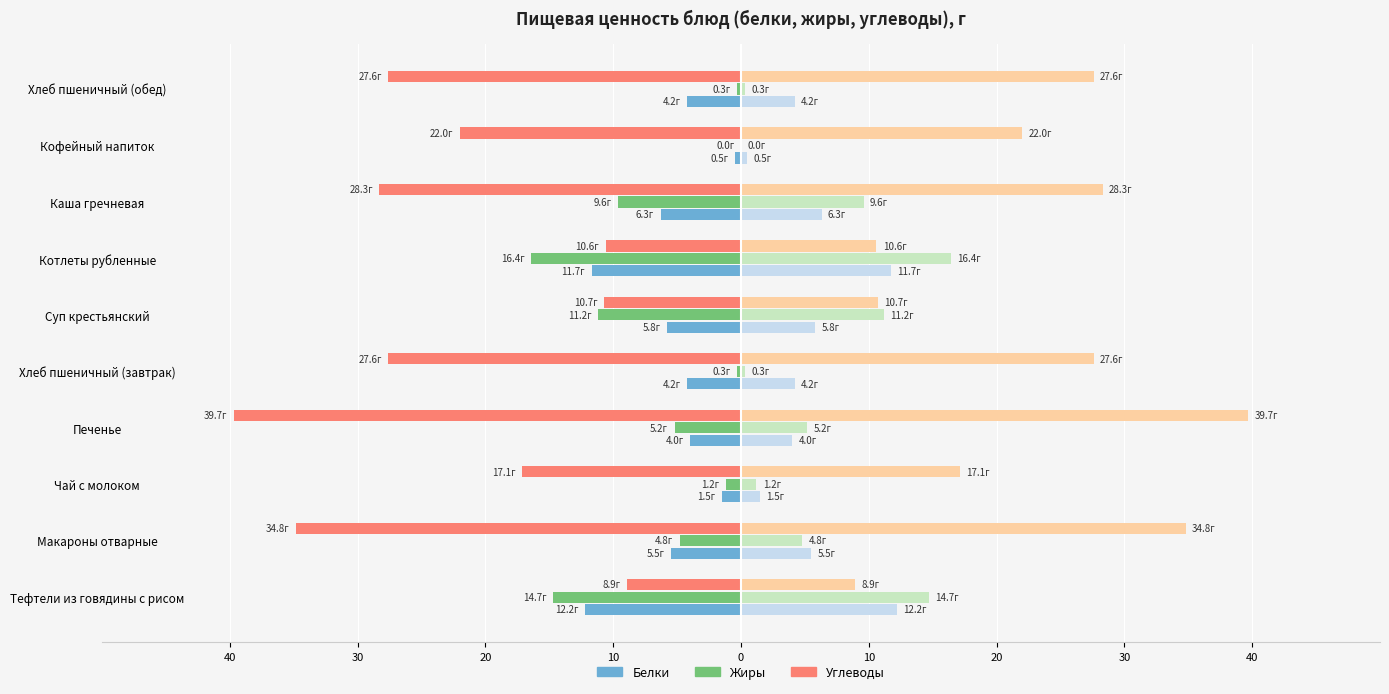

Count the number of categories in the chart.

10